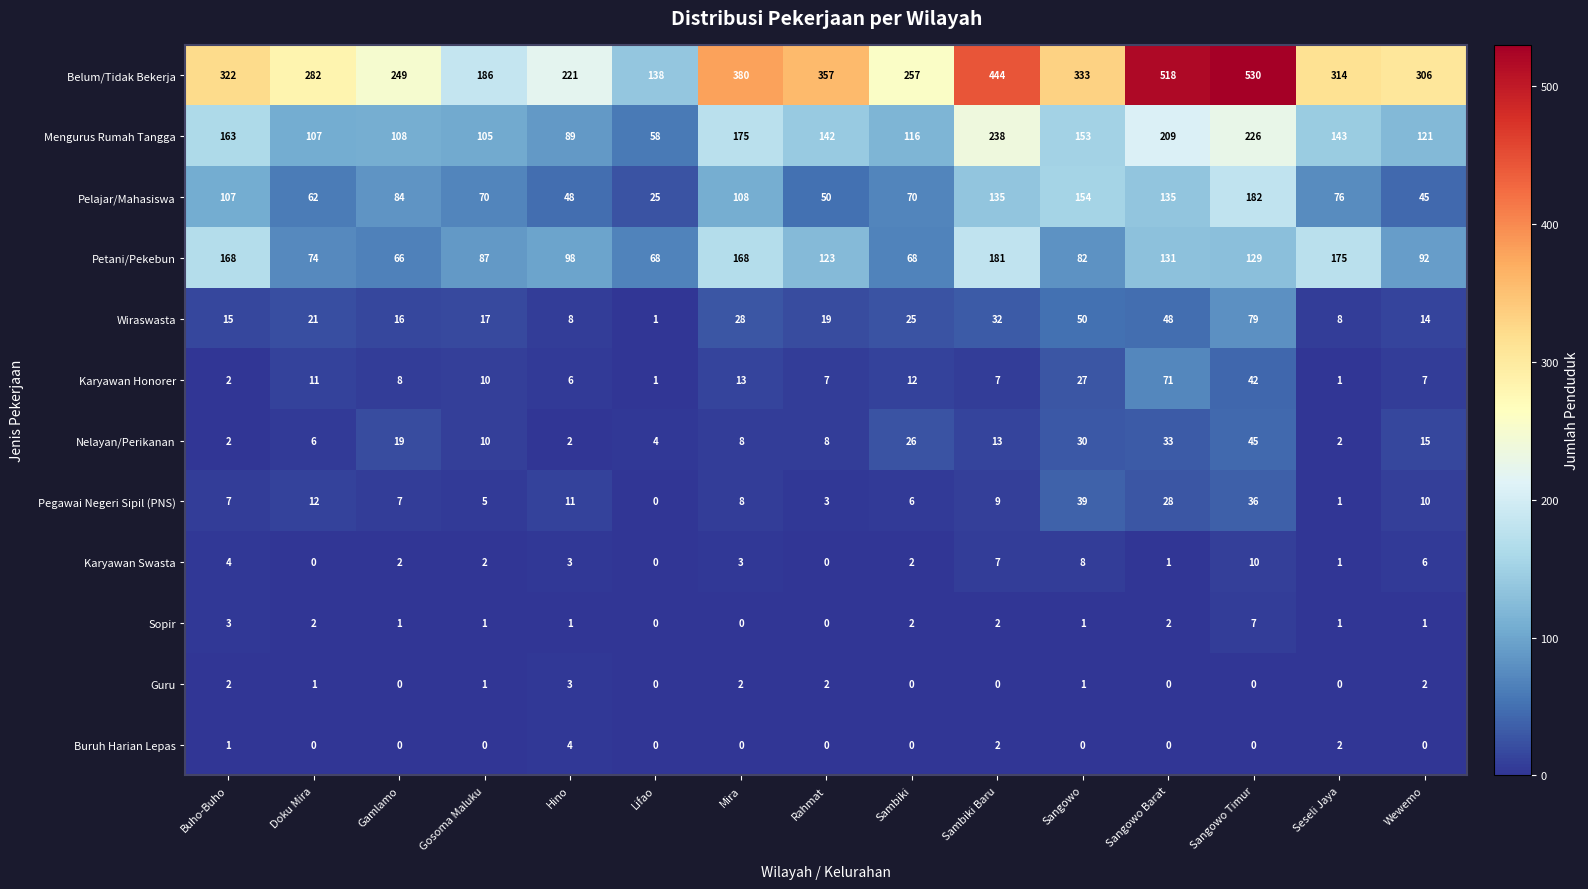

How many data points in Petani/Pekebun are less than 98?

7